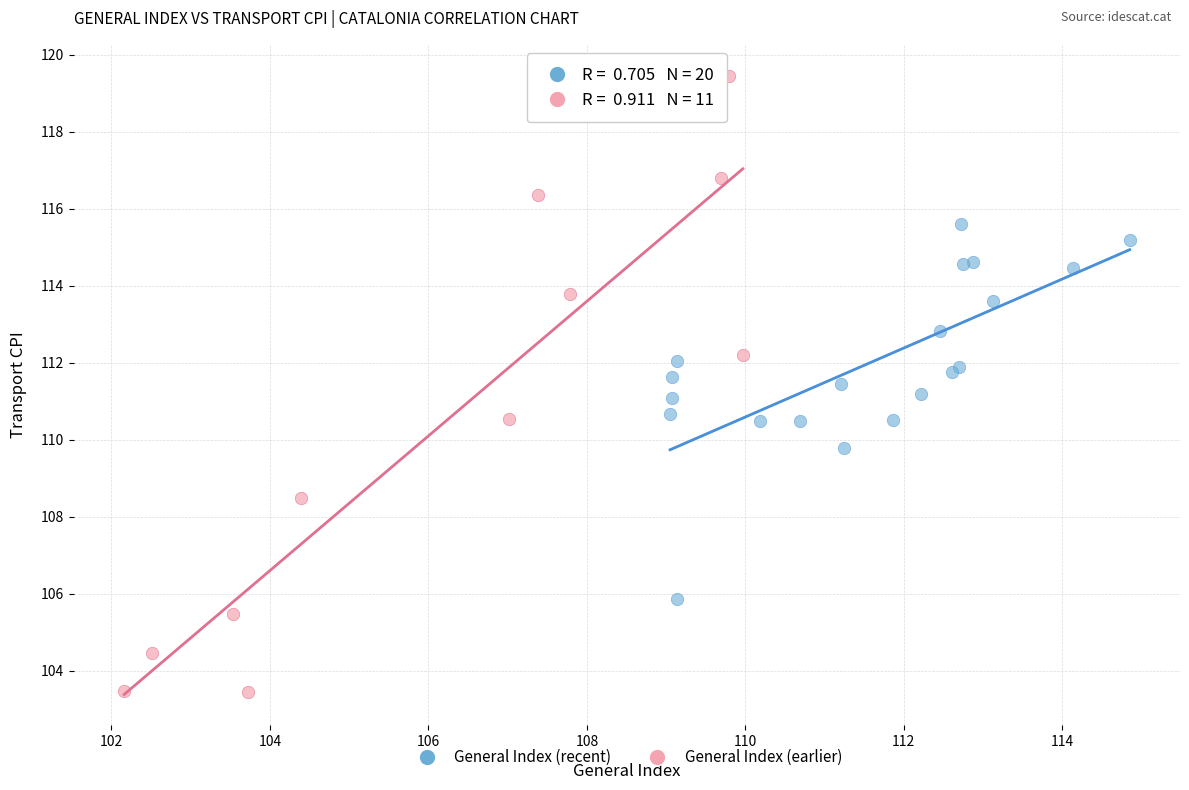

Which series reaches the maximum Y coordinate?

General Index (earlier)